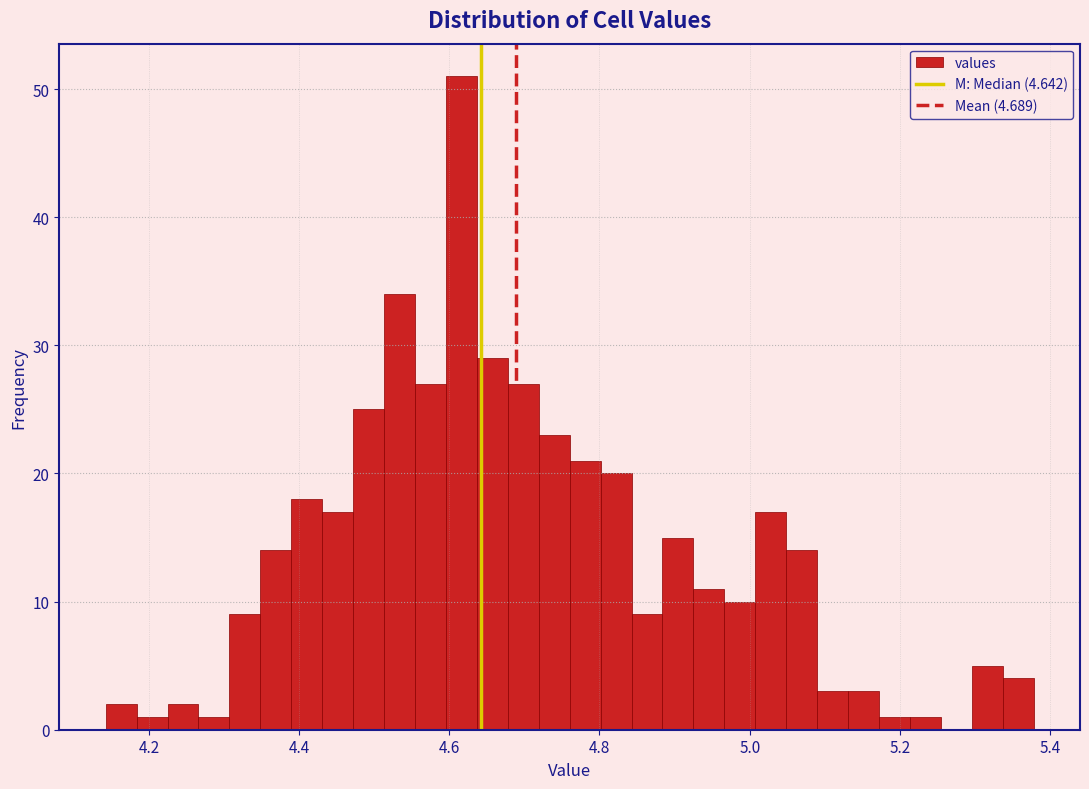

Read against the x-axis, roughly where is the centre of the tallest bar?

4.62